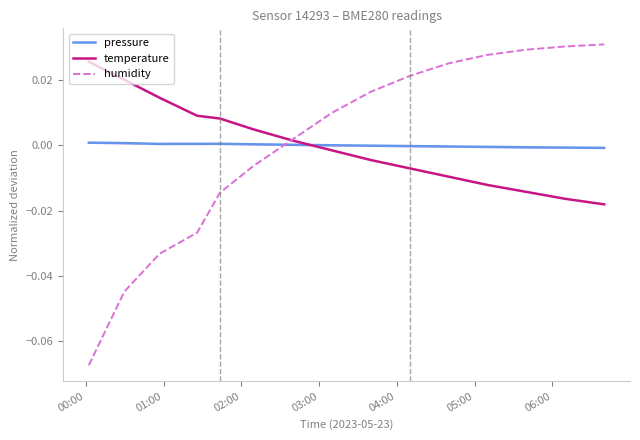

True or false: humidity has more than 0 interior local peaks.

False